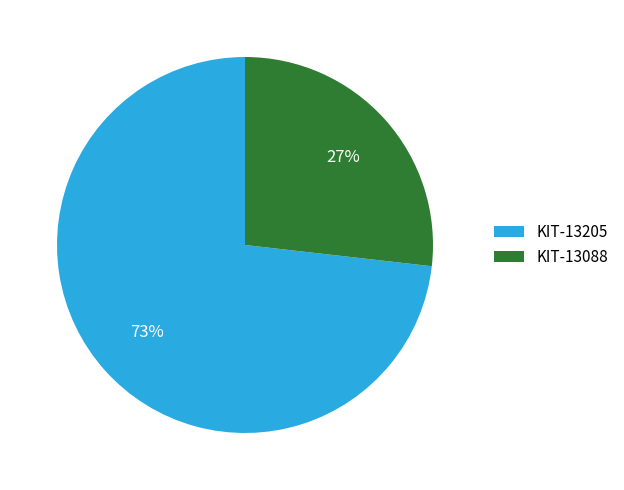

Which slice is the smallest?

KIT-13088